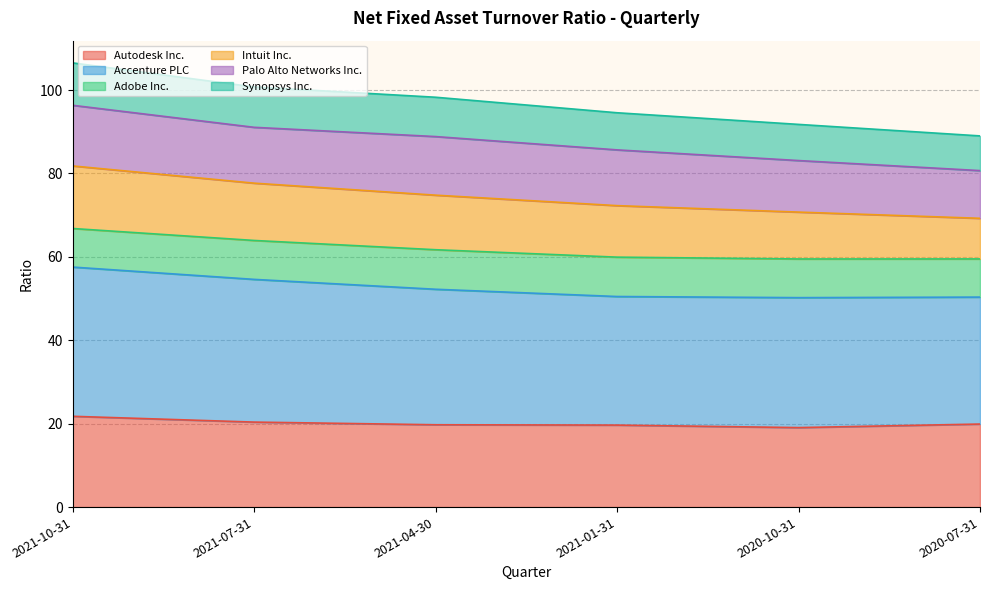

Is it true that Autodesk Inc. equals 12.9 at 2021-01-31?

False